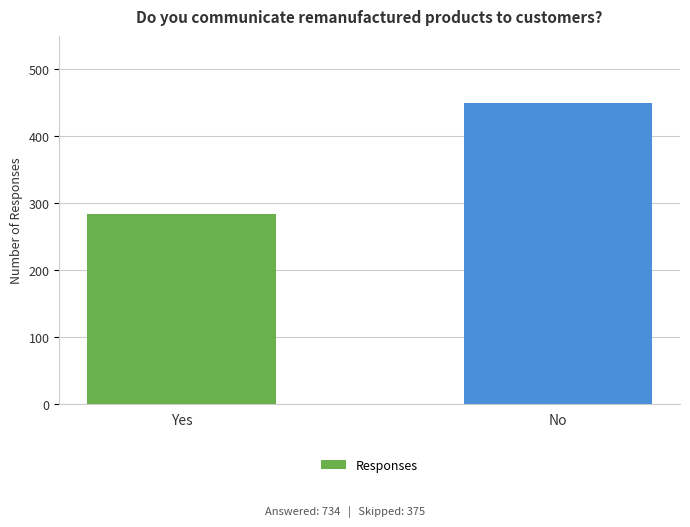

What is the sum of the values at Yes and No?

734